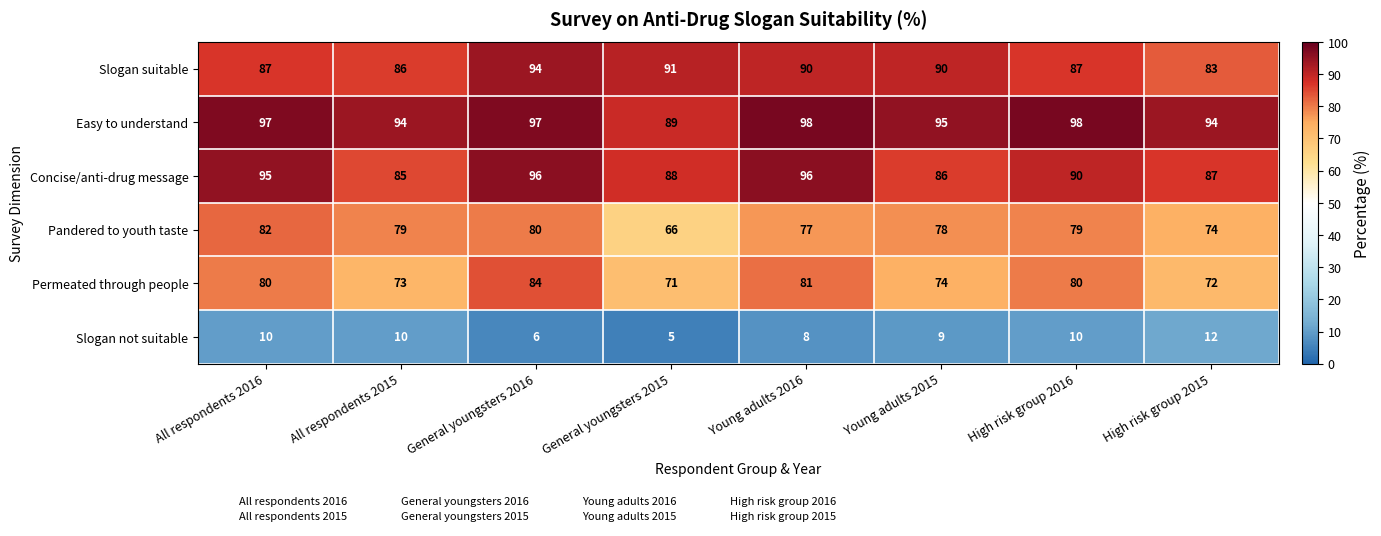

How many categories are shown in the chart?

8